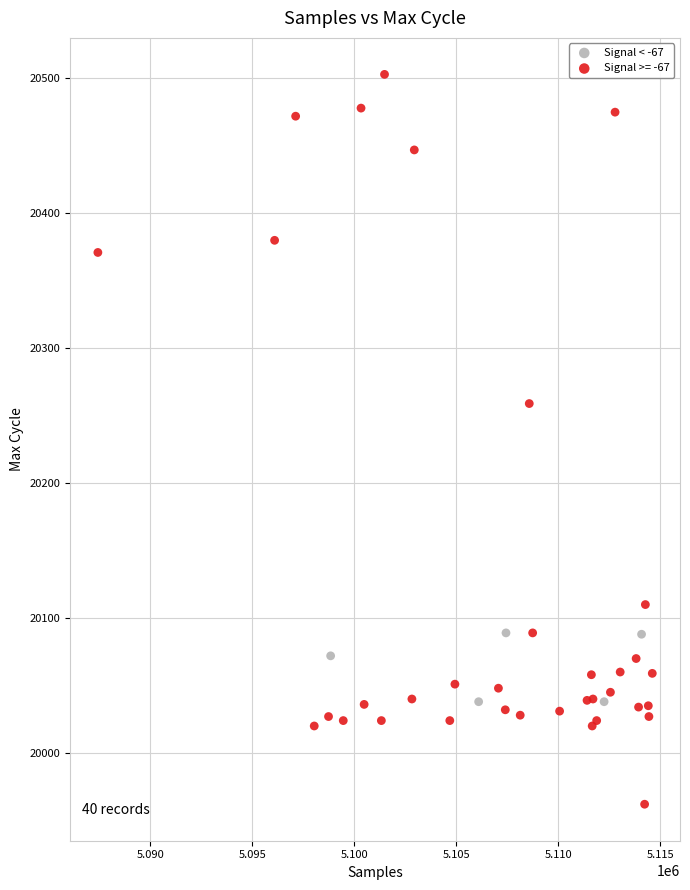

Which series contains the lowest Y value?

Signal >= -67